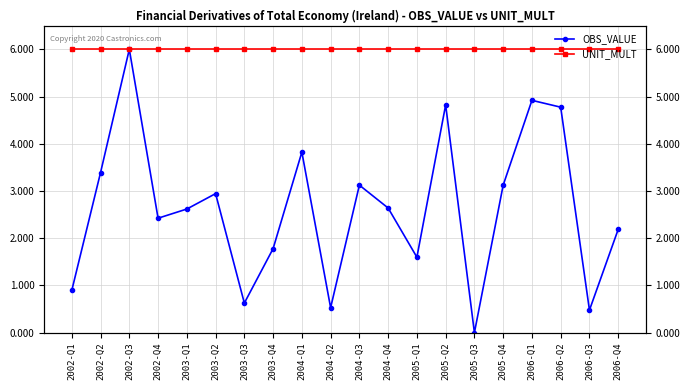

True or false: UNIT_MULT has more than 2 points higher than both neighbors.

False